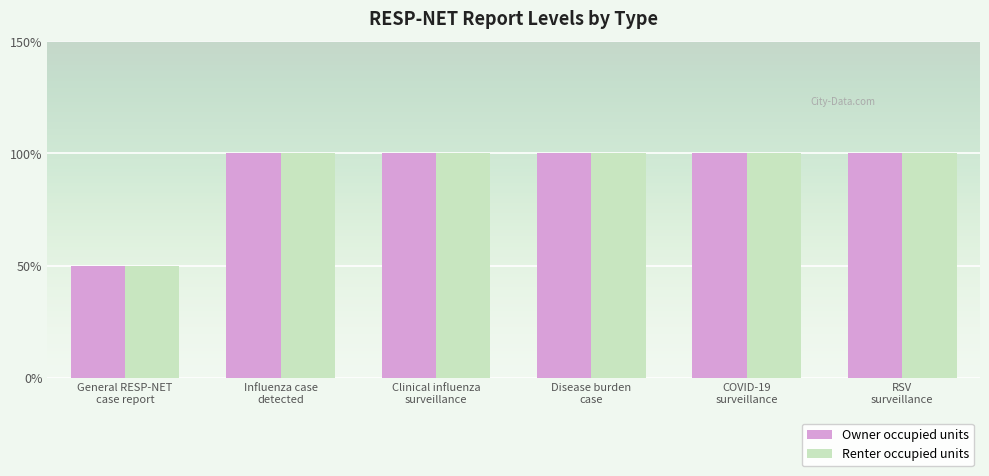

Does the chart contain stacked bars?

No